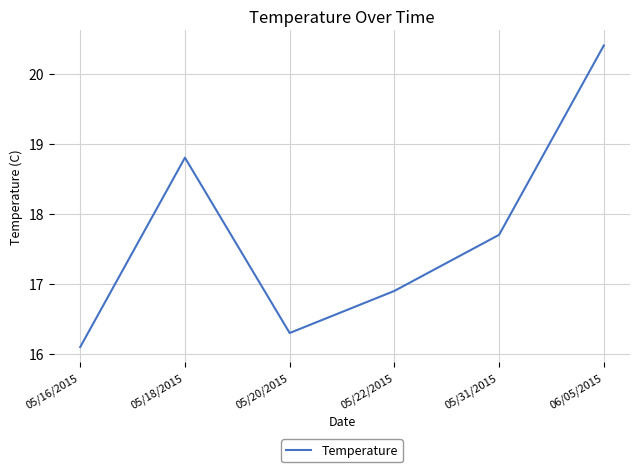

At which category does the data reach its first local valley?

05/20/2015